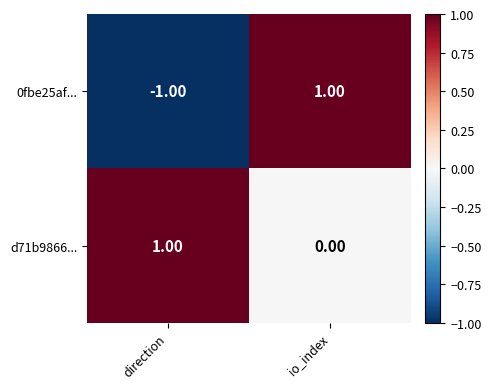

At which label is 0fbe25af... closest to 0?

direction